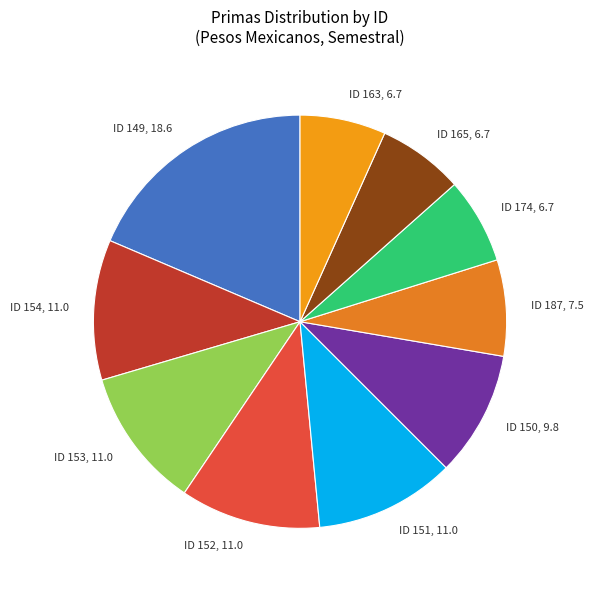

Is it true that ID 150 is 1% of the pie?

False